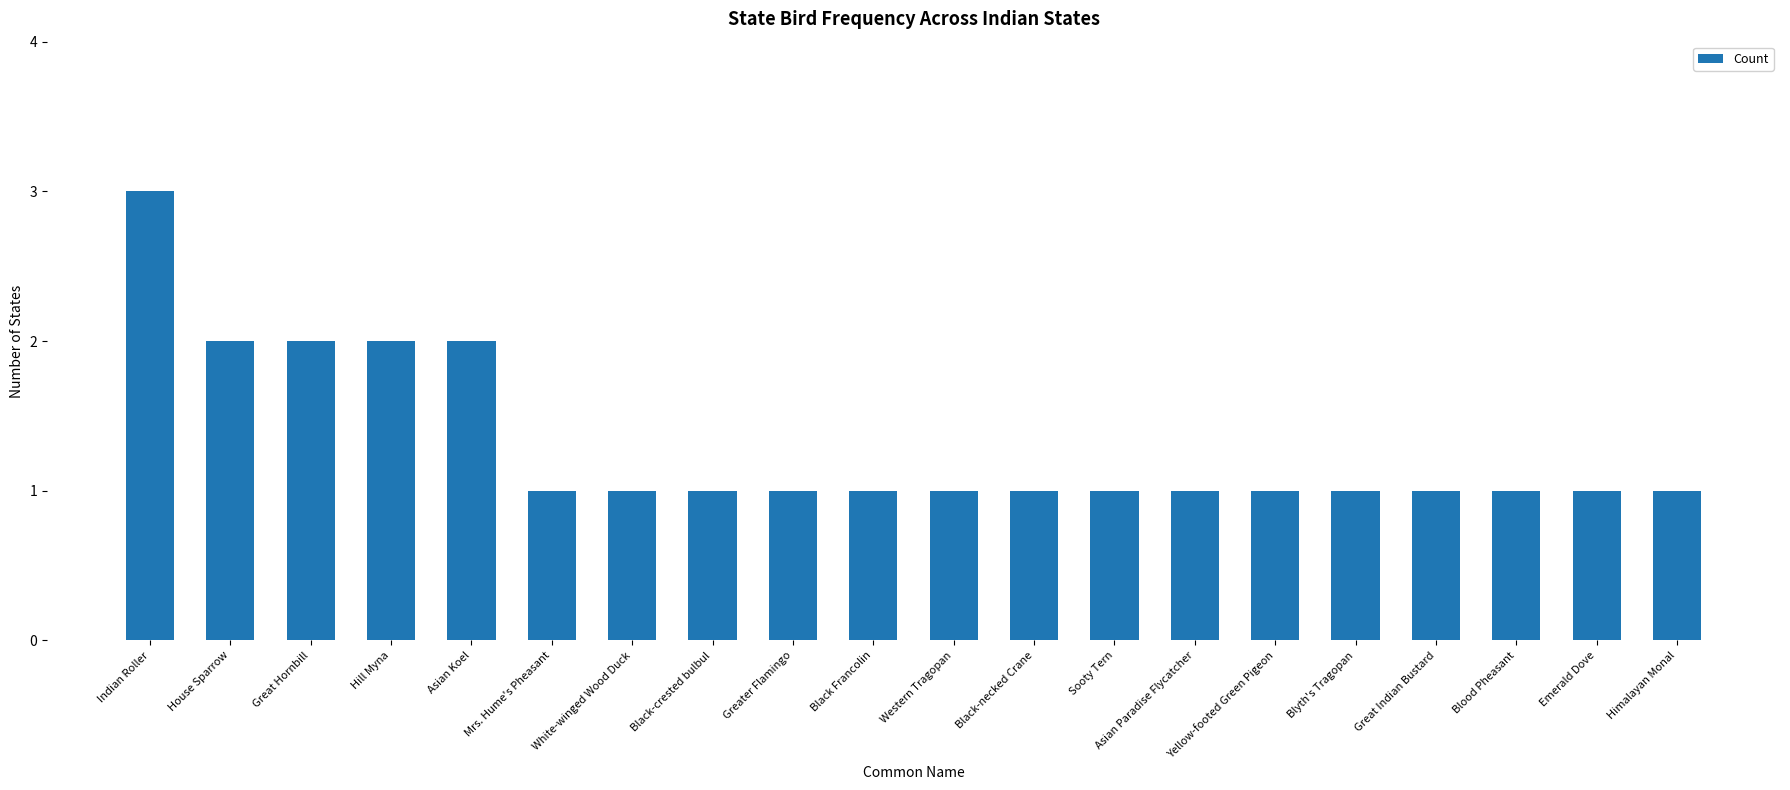

Are the bars grouped side by side (vs. stacked)?

No